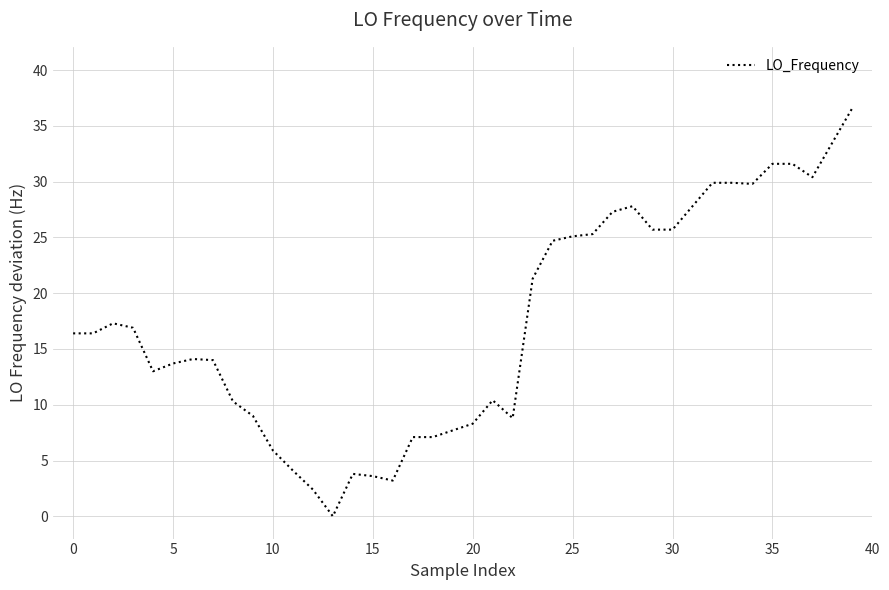

What is the maximum value shown in the chart?

36.6